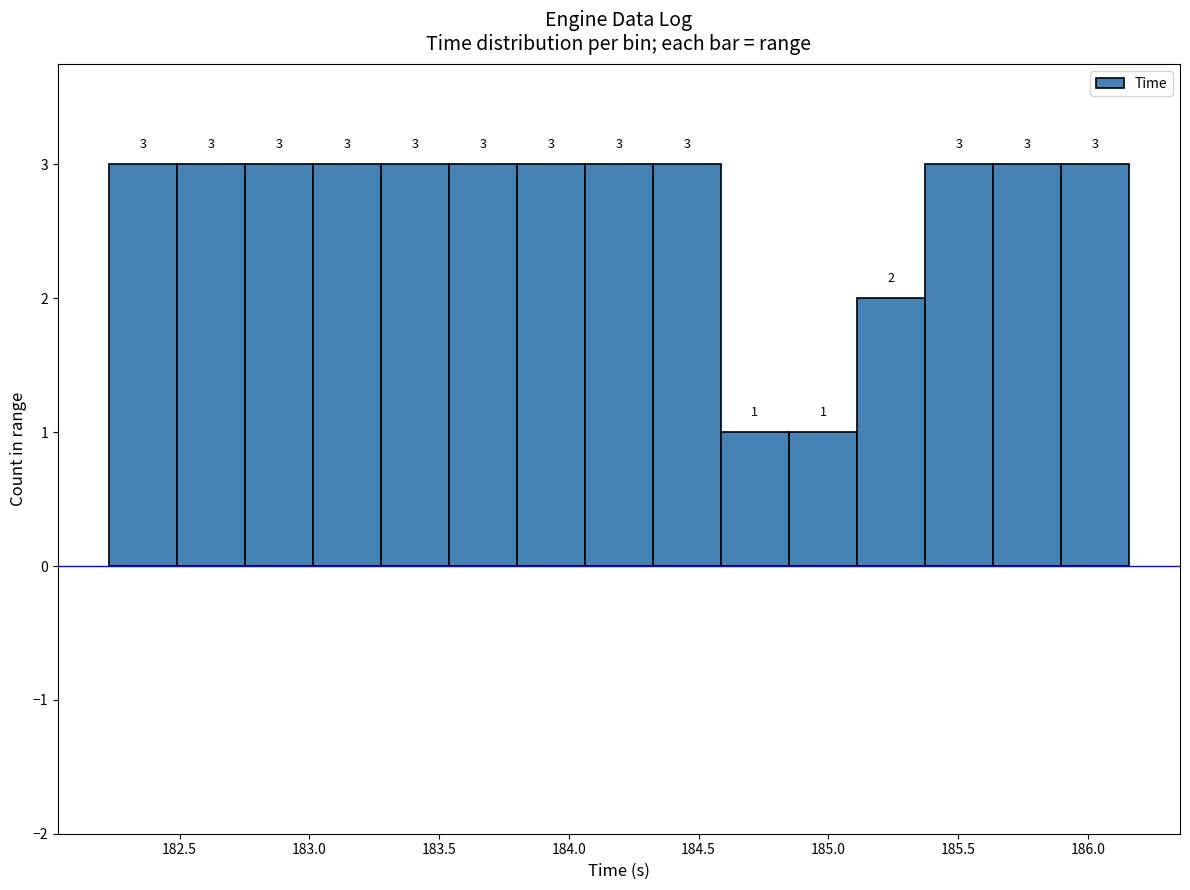

Reading left to right, transcribe this chart: for each bar, give the range it covers on the x-axis and its height. The bar edges are not printed on the chart, so give them approximately, as read against the axis.

182.25 to 182.50: 3
182.50 to 182.75: 3
182.75 to 183.00: 3
183.00 to 183.30: 3
183.30 to 183.55: 3
183.55 to 183.80: 3
183.80 to 184.05: 3
184.05 to 184.30: 3
184.30 to 184.60: 3
184.60 to 184.85: 1
184.85 to 185.10: 1
185.10 to 185.35: 2
185.35 to 185.65: 3
185.65 to 185.90: 3
185.90 to 186.15: 3